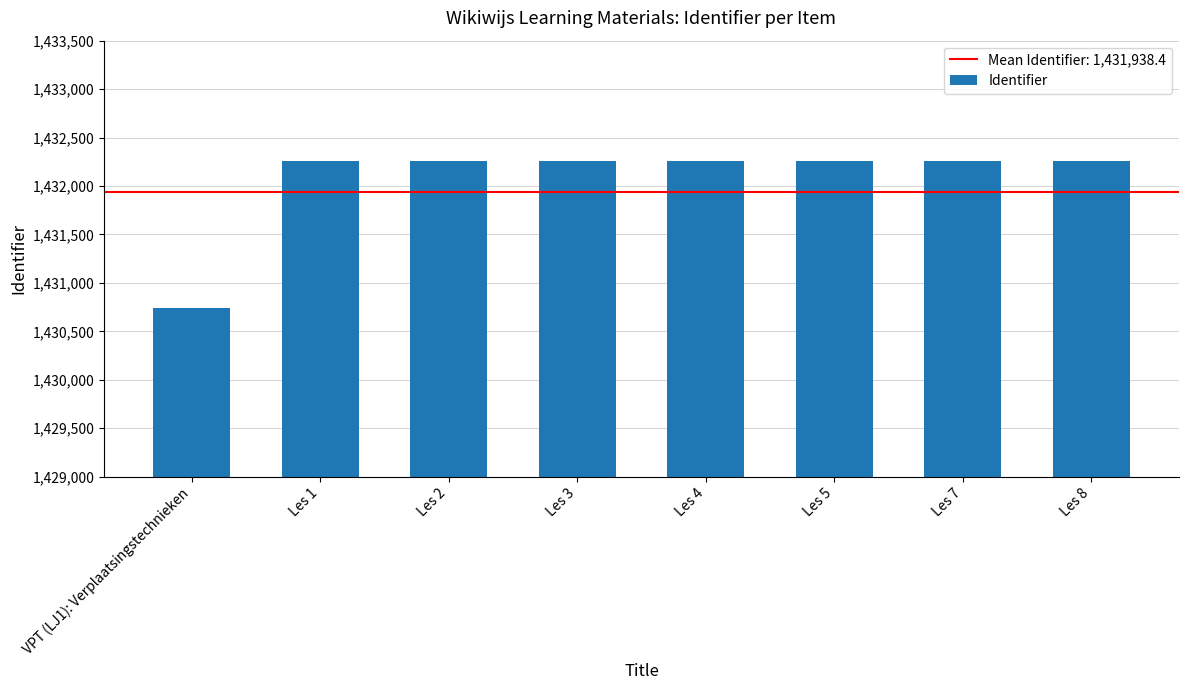

Count the number of data series in this chart.

1